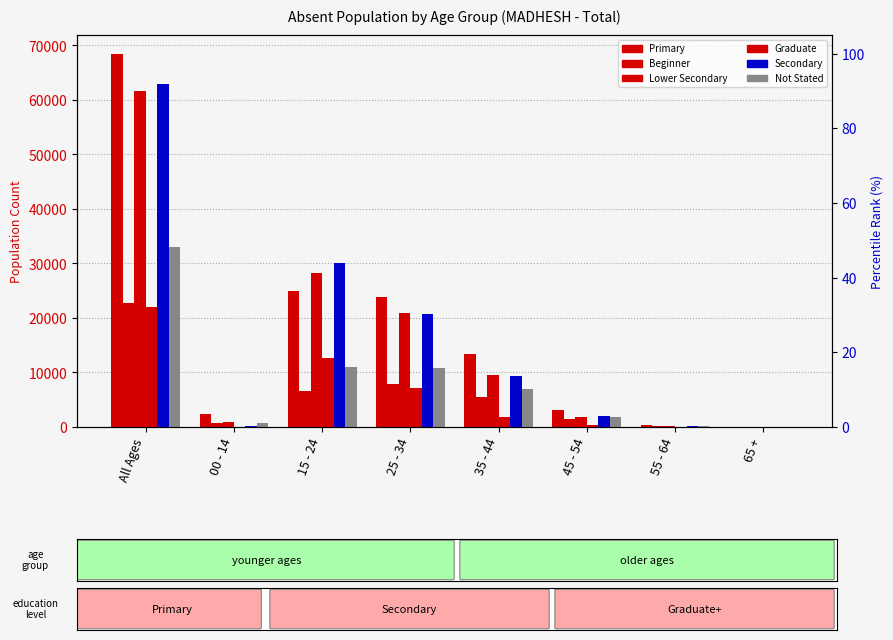

At which label does Secondary reach its minimum?

65 +